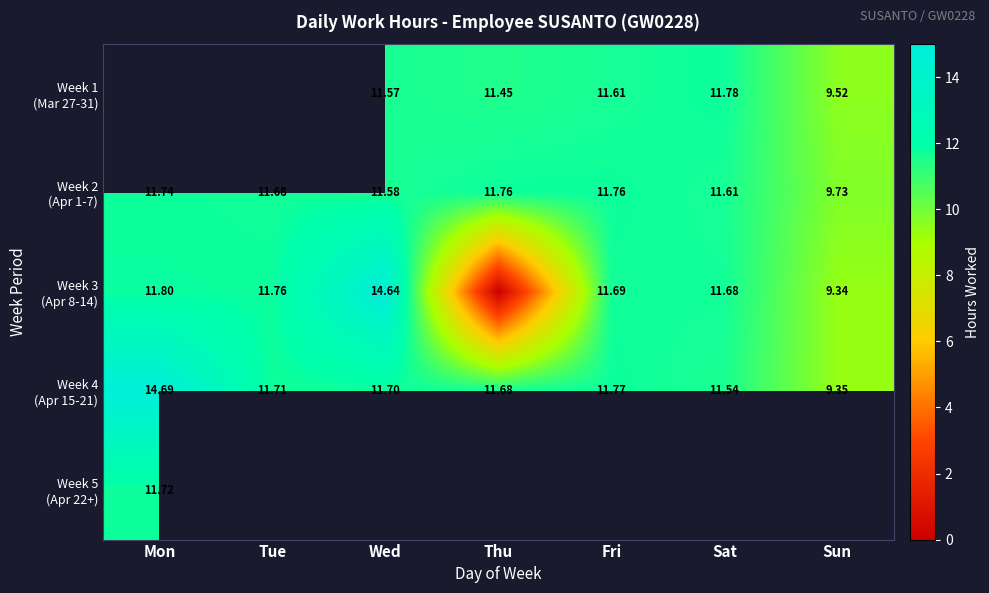

What is the difference between the Week 3 (Apr 8-14) values at Thu and Sun?

9.3